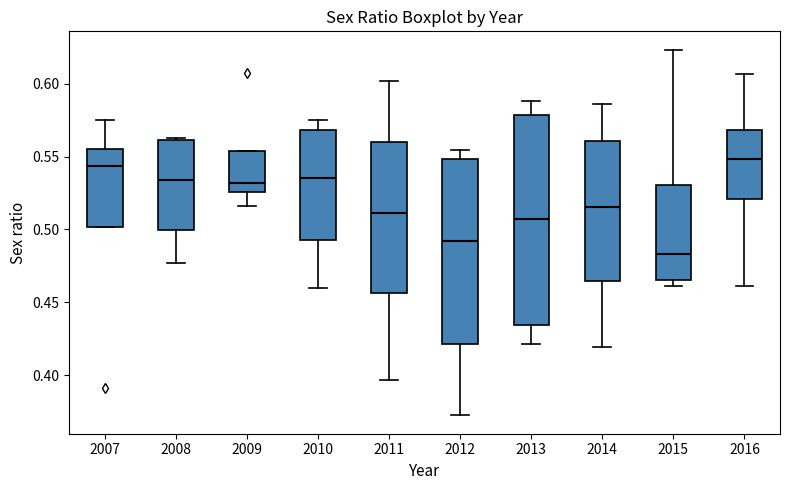

Which box has the lowest median line?

2015